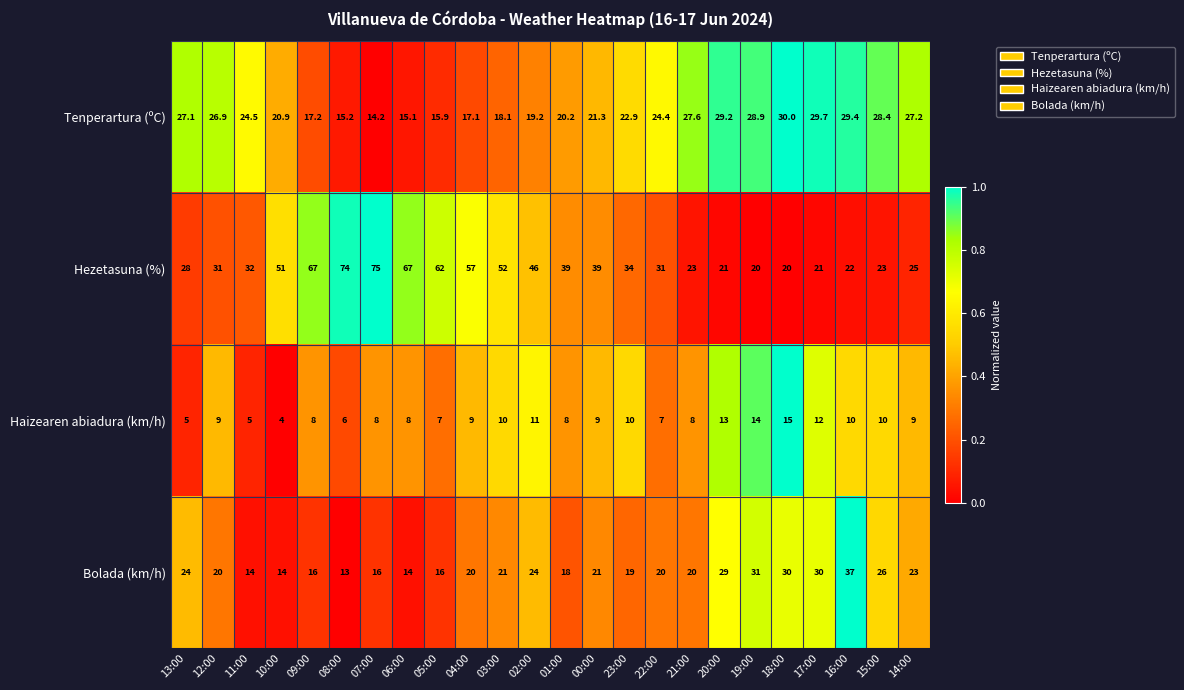

The Tenperartura (ºC) series shows 9.2 at 03:00. True or false?

False